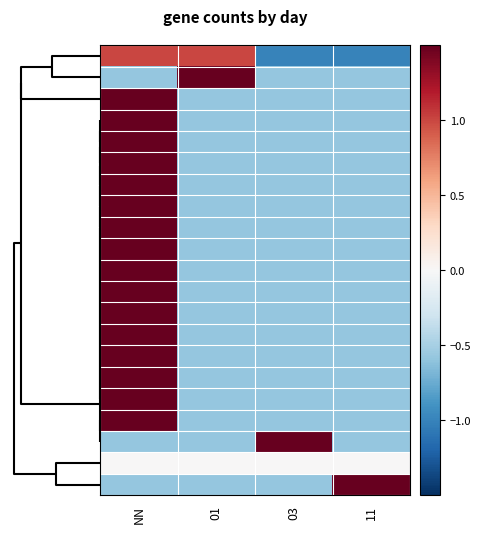

Count the number of categories in the chart.

4